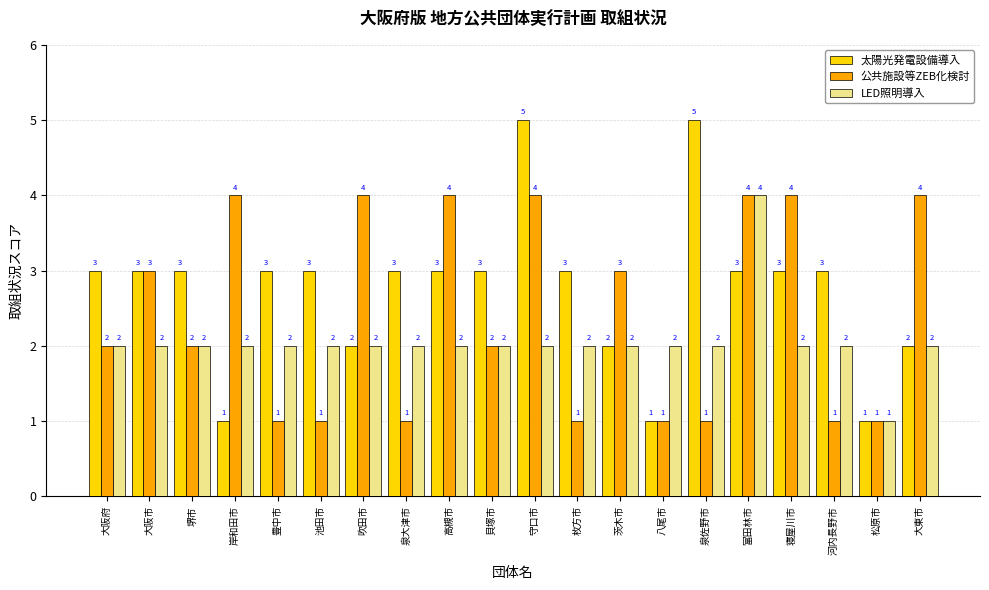

What is the spread (max minus min) of values at 河内長野市?

2